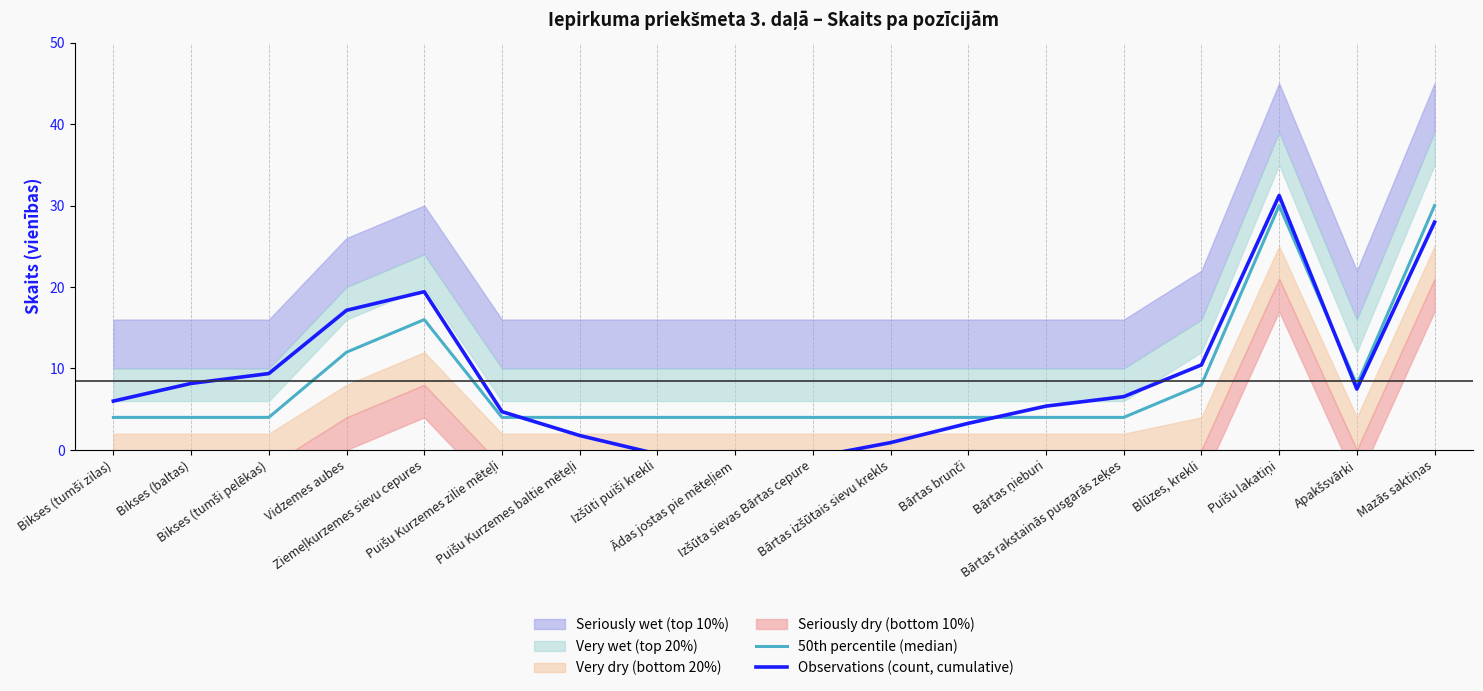

What is the label of the 10th point from the left?

Izšūta sievas Bārtas cepure